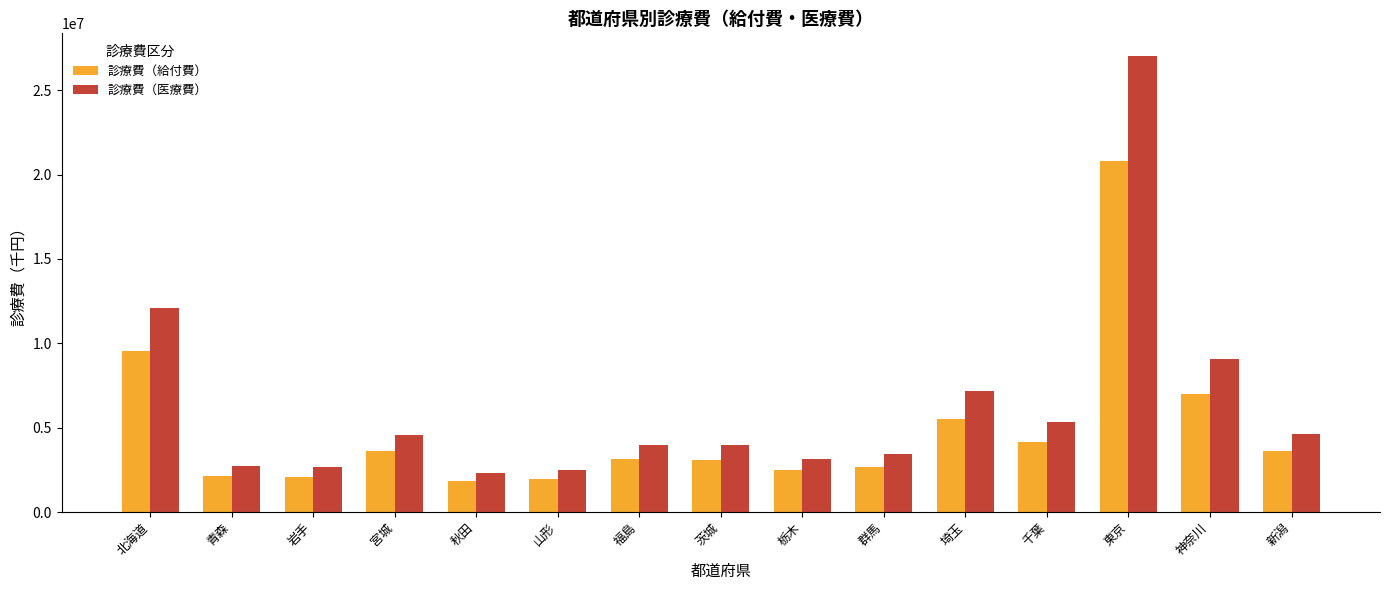

What is the lowest value of the 診療費（給付費） series?

1839450.0